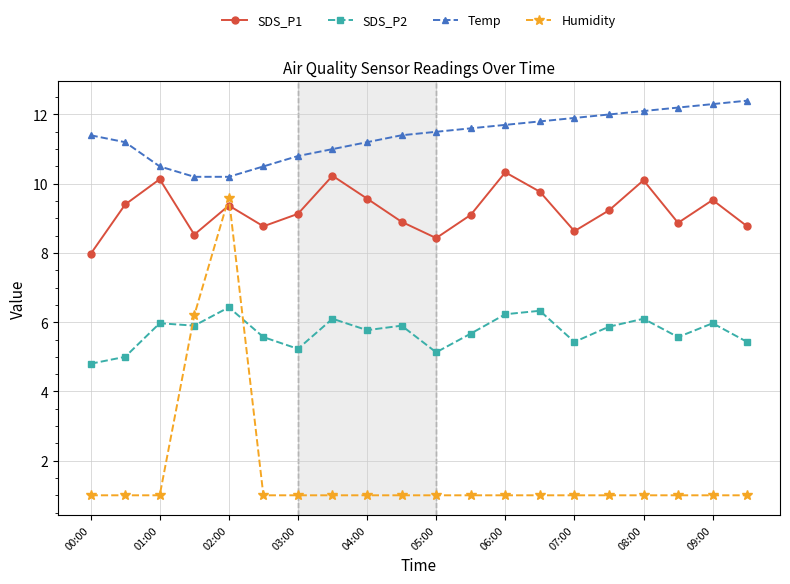

Which series has the largest range (max minus min)?

Humidity